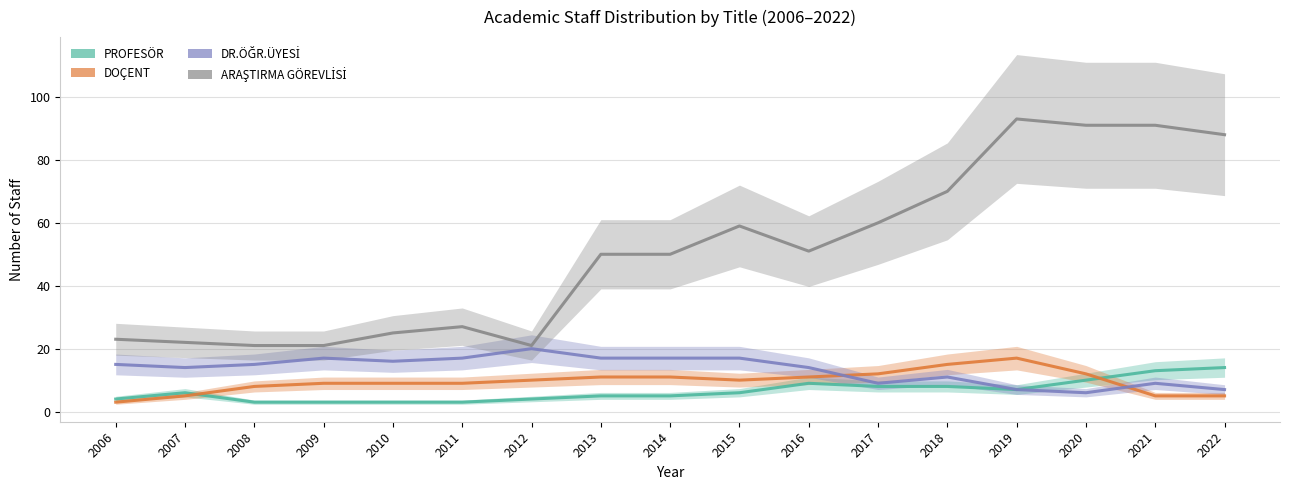

Is it true that DR.ÖĞR.ÜYESİ equals 3 at 2006?

False